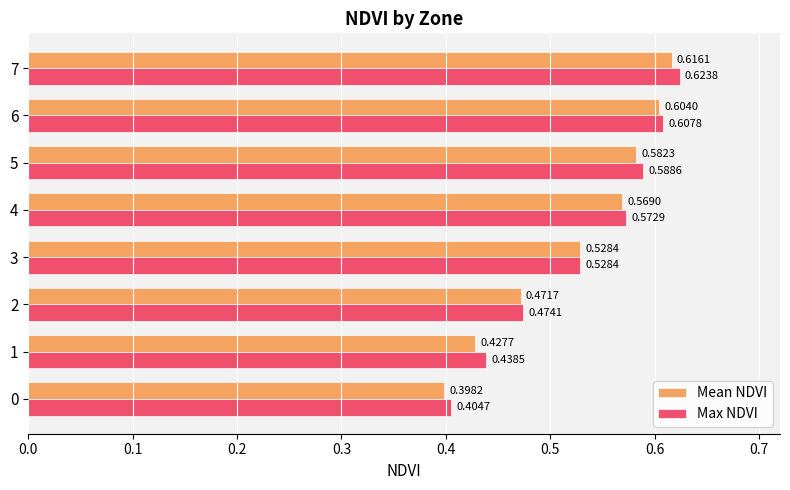

Which series has the largest range (max minus min)?

Max NDVI